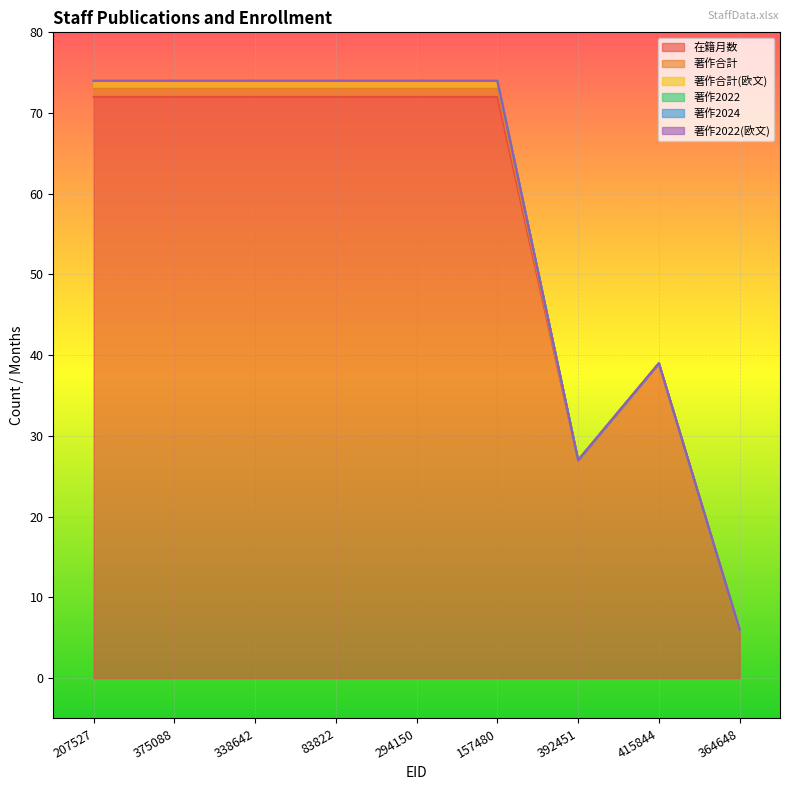

Reading left to right, what are all the values shown in this chart?

在籍月数: 72	72	72	72	72	72	27	39	6
著作合計: 1	1	1	1	1	1	0	0	0
著作合計(欧文): 1	1	1	1	1	1	0	0	0
著作2022: 0	0	0	0	0	0	0	0	0
著作2024: 0	0	0	0	0	0	0	0	0
著作2022(欧文): 0	0	0	0	0	0	0	0	0